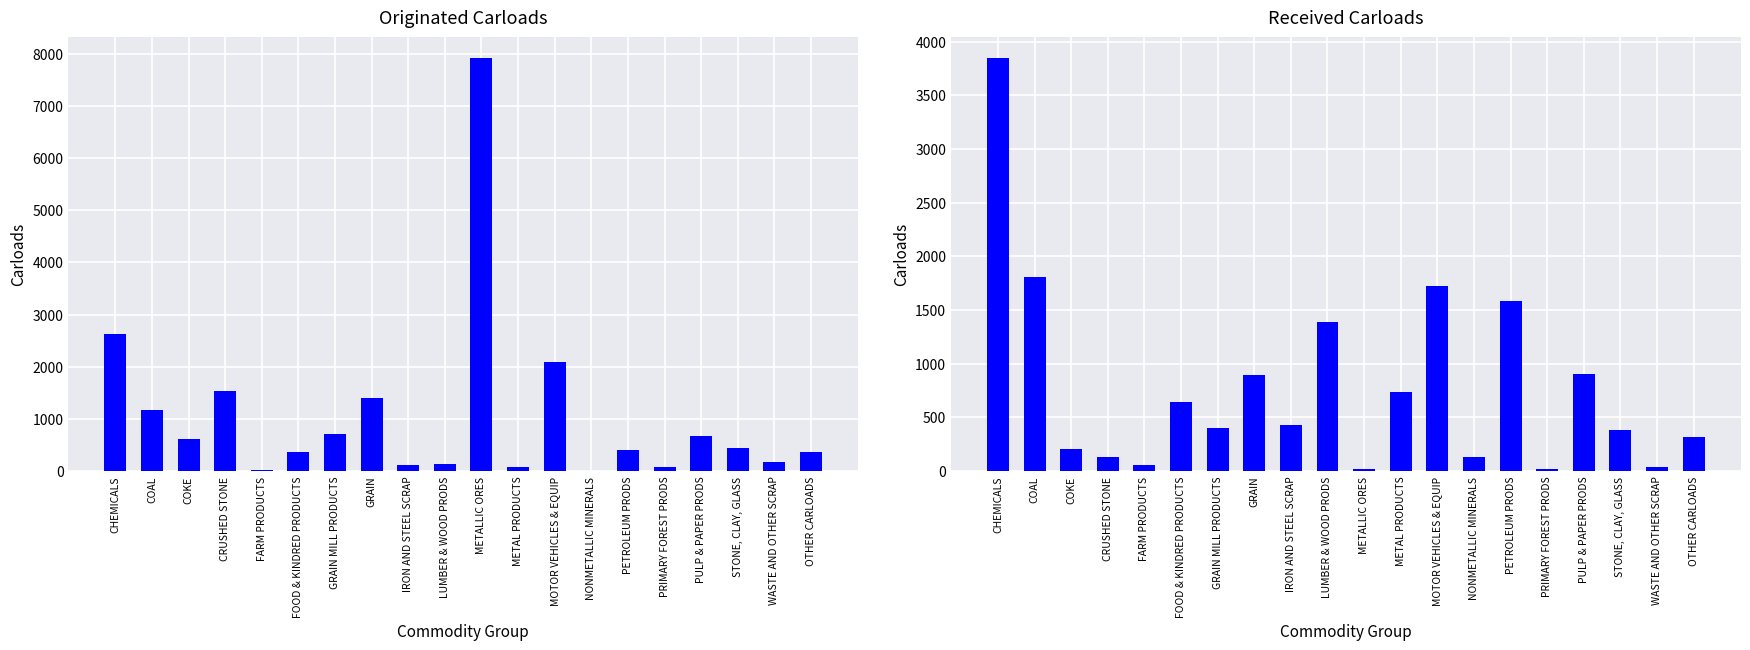

Which series has the largest total across all categories?

Originated